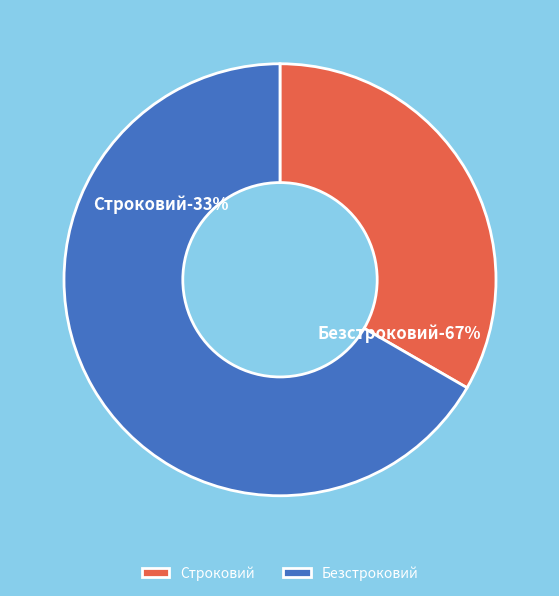

Count the number of slices in the pie.

2